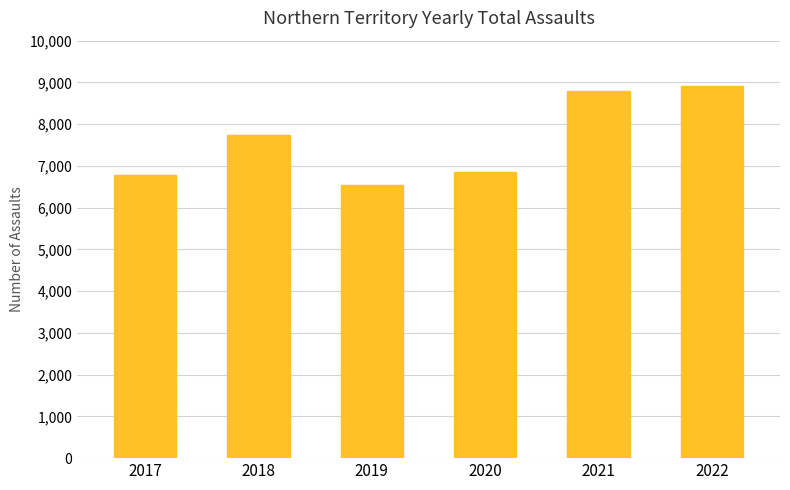

At which label is the value closest to 7737?

2018